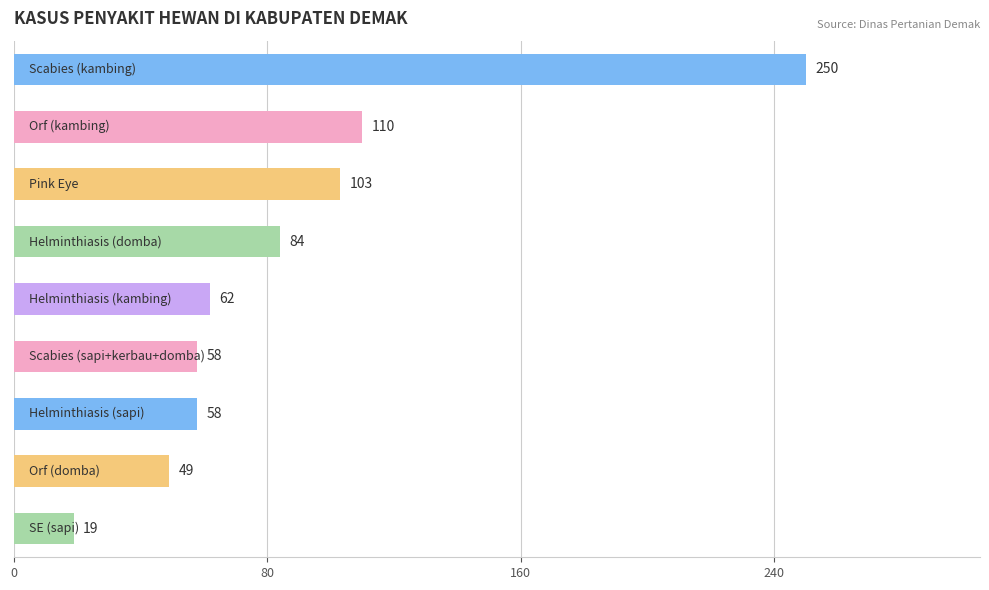

Reading top to bottom, what are all the values shown in this chart?

250	110	103	84	62	58	58	49	19